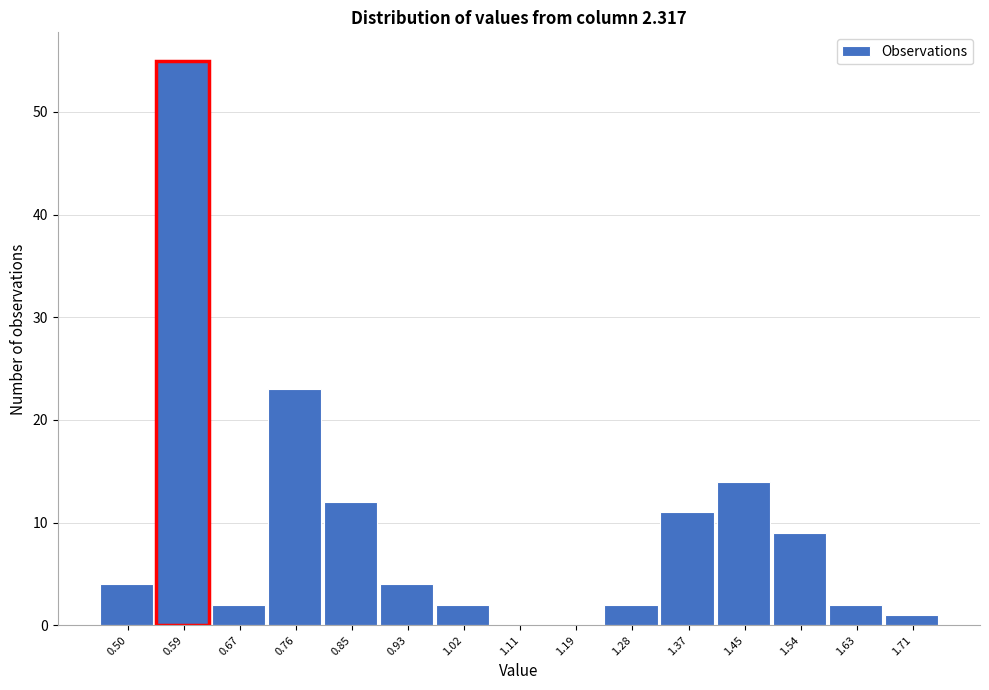

Reading right to left, extract all data points from this chart.

1.71=1	1.63=2	1.54=9	1.45=14	1.37=11	1.28=2	1.19=0	1.11=0	1.02=2	0.93=4	0.85=12	0.76=23	0.67=2	0.59=55	0.50=4